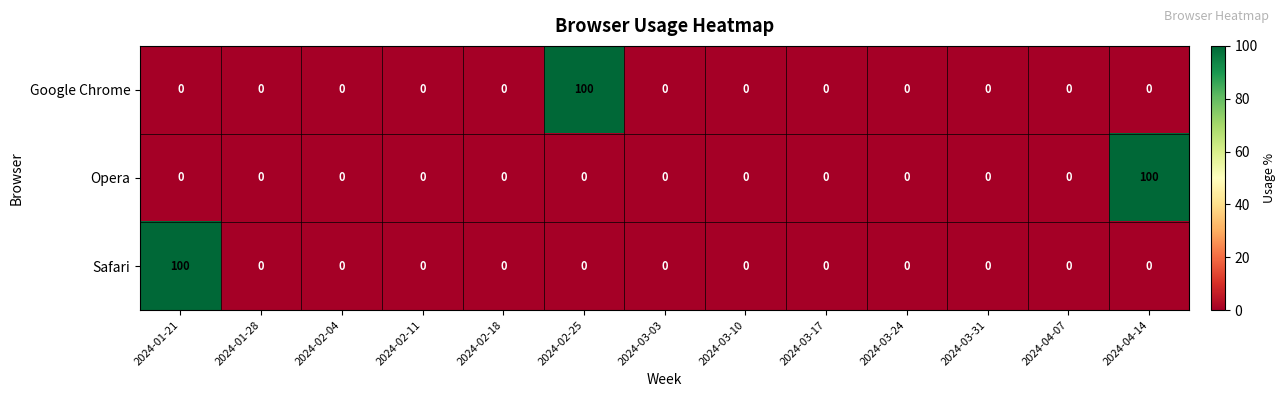

At which label does Safari reach its peak?

2024-01-21